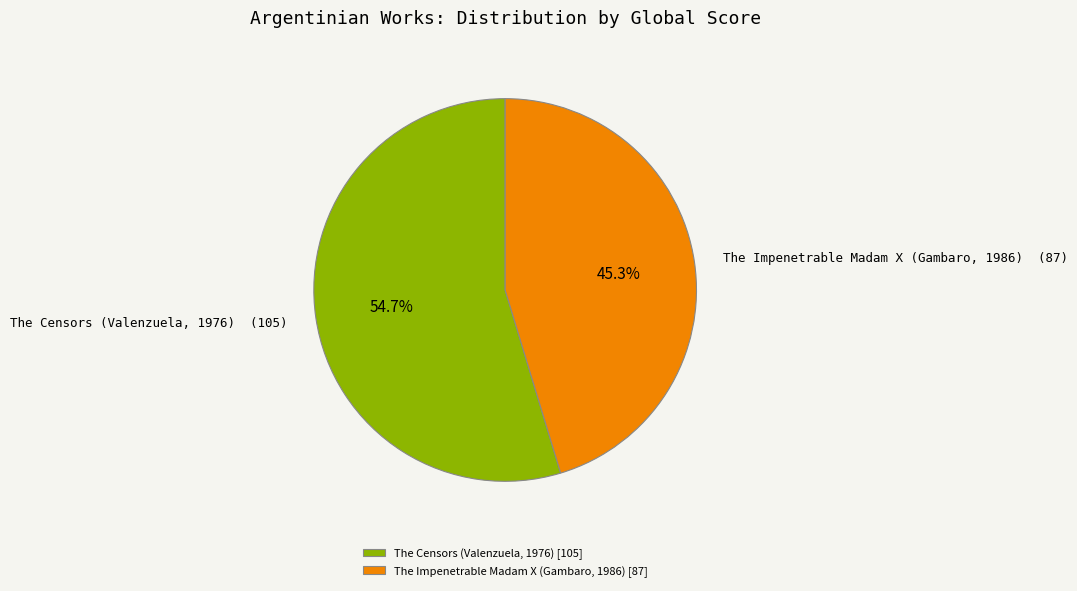

Rank the categories by value from lowest to highest.

The Impenetrable Madam X (Gambaro, 1986), The Censors (Valenzuela, 1976)